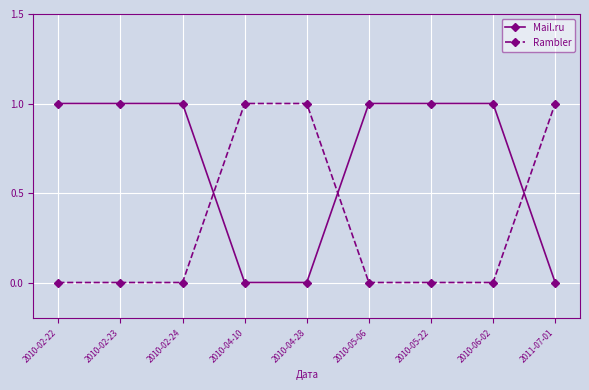

What is the label of the 3rd point from the left?

2010-02-24